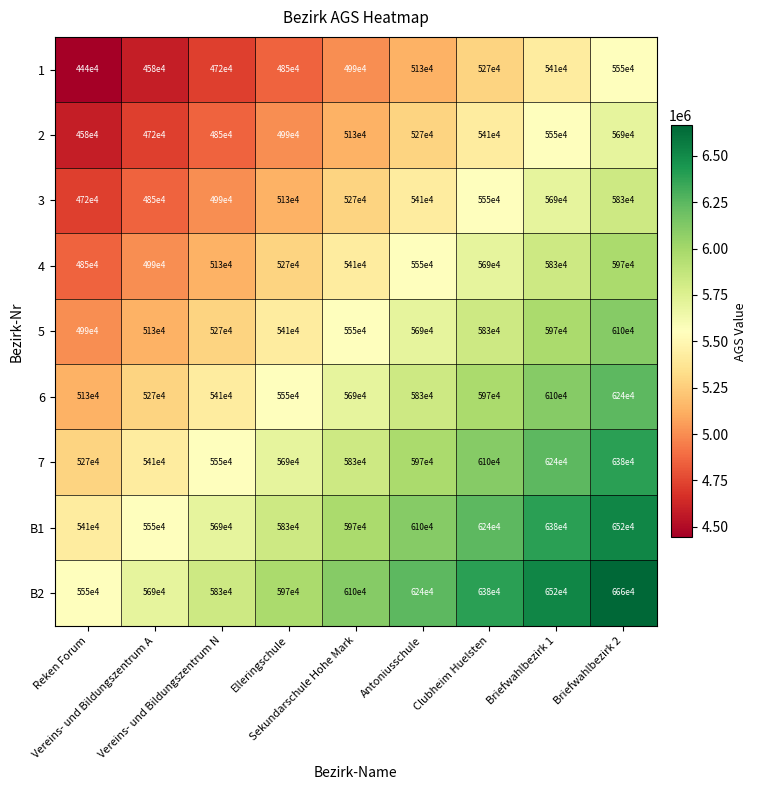

Which series has the largest range (max minus min)?

4